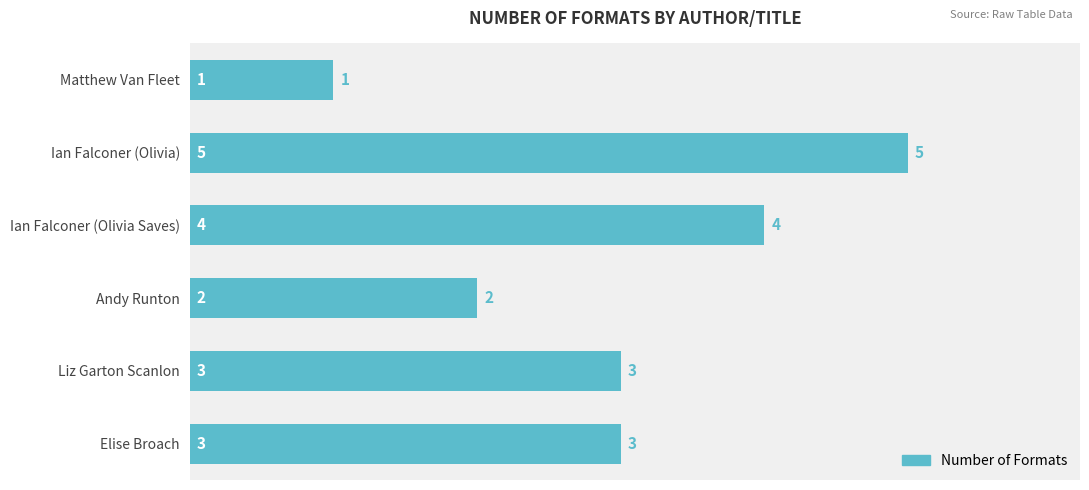

Count the values in the range 2 to 4.

4